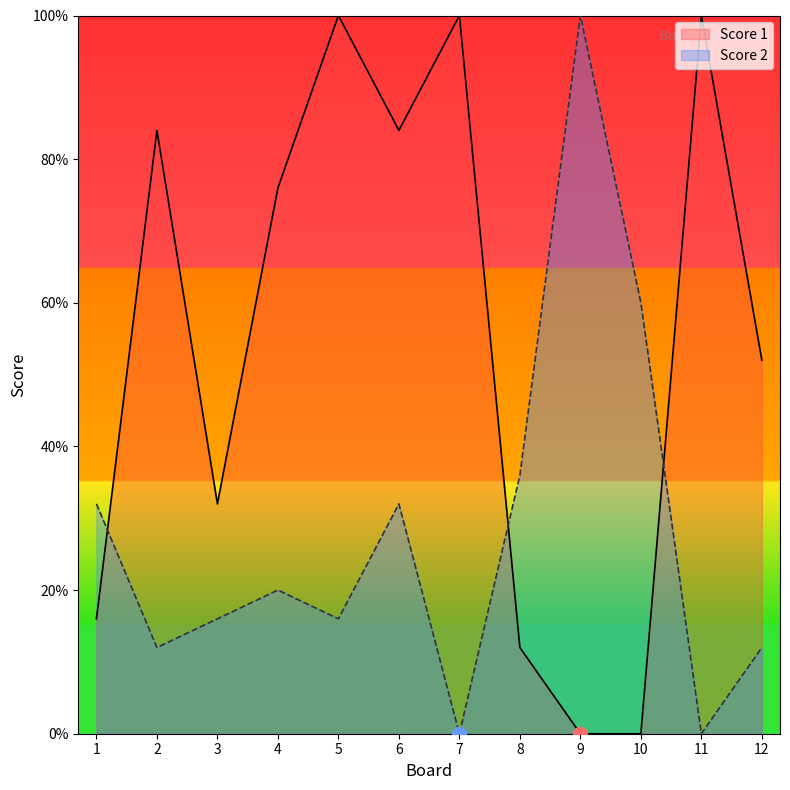

List the labels in order of Score 1 value, smallest first.

9, 10, 8, 1, 3, 12, 4, 2, 6, 5, 7, 11